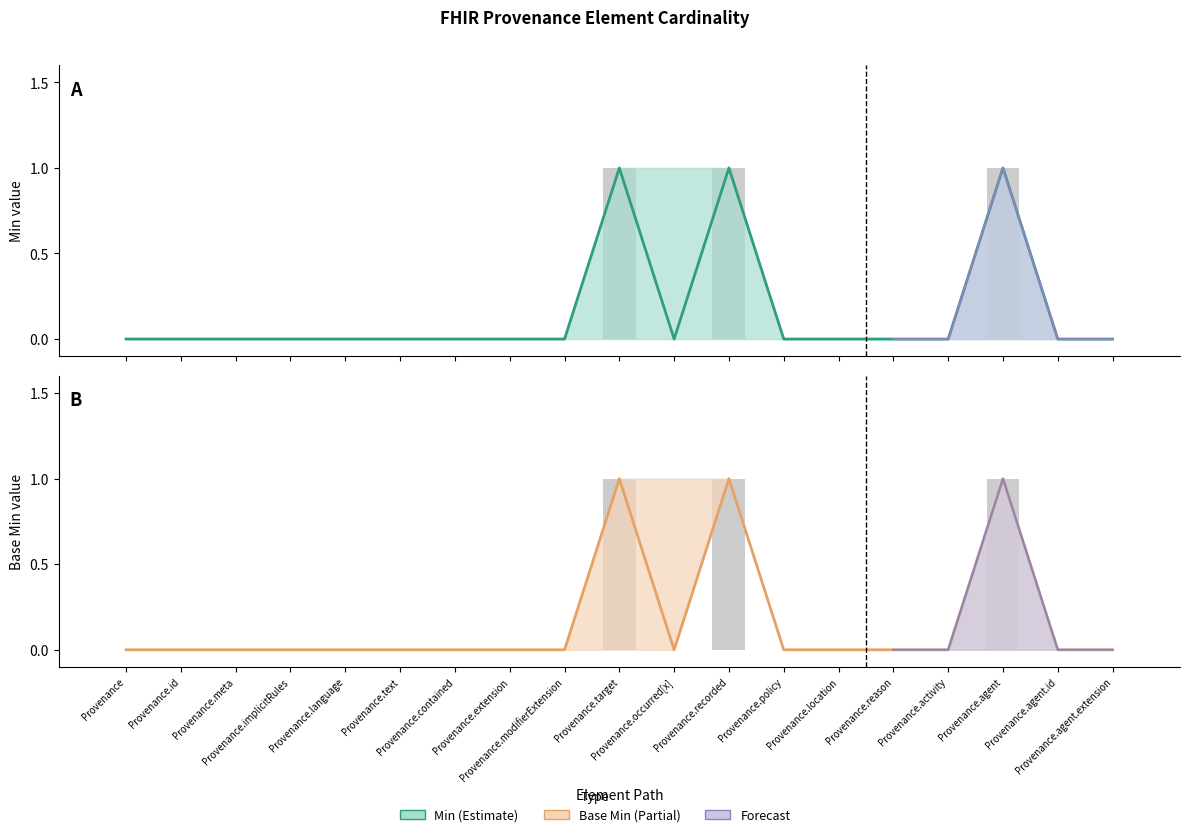

The Base Min series shows 1 at Provenance.agent. True or false?

True